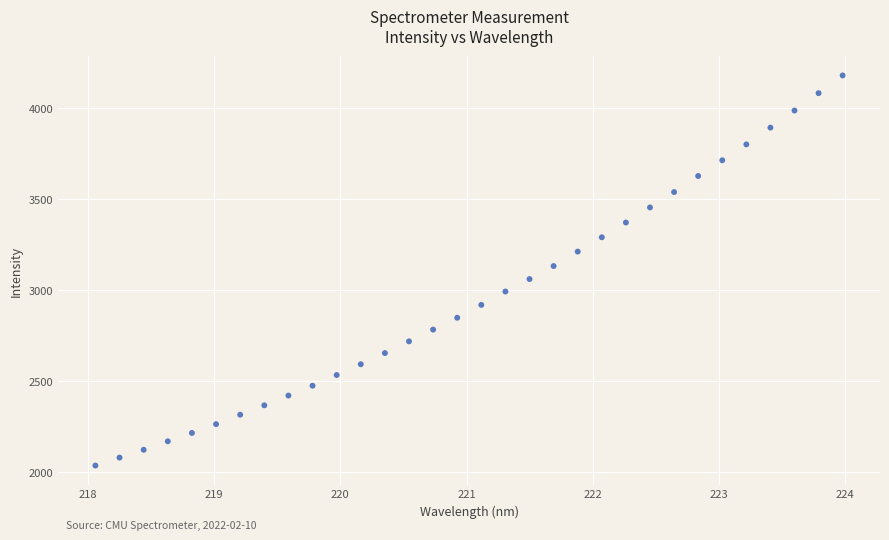

What is the range of X values (max minus min)?

5.9